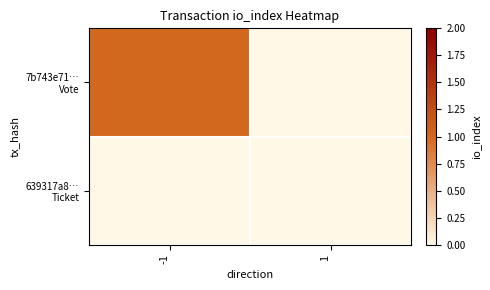

What is the maximum value shown in the chart?

1.0